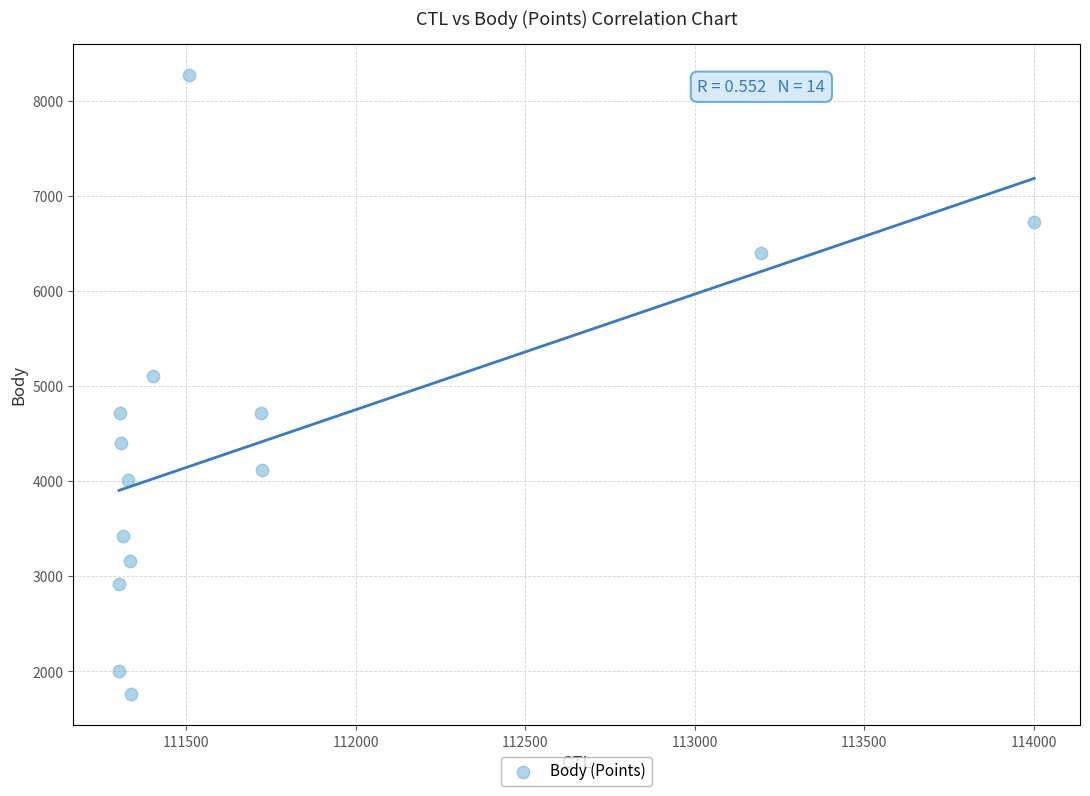

What Y value in the scatter plot is closest to 5018?

5108